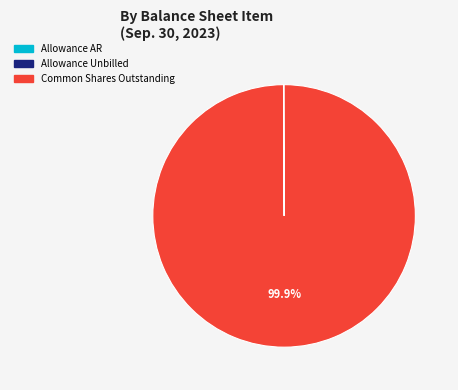

What is the largest slice in the pie chart?

Common Shares Outstanding